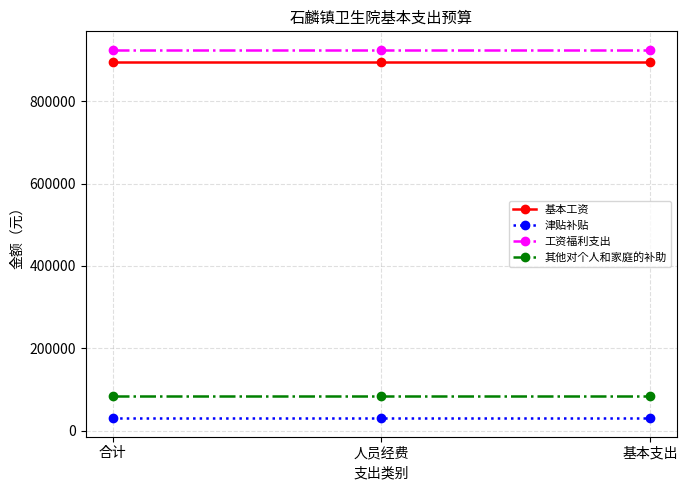

What is the label of the 1st point from the left?

合计